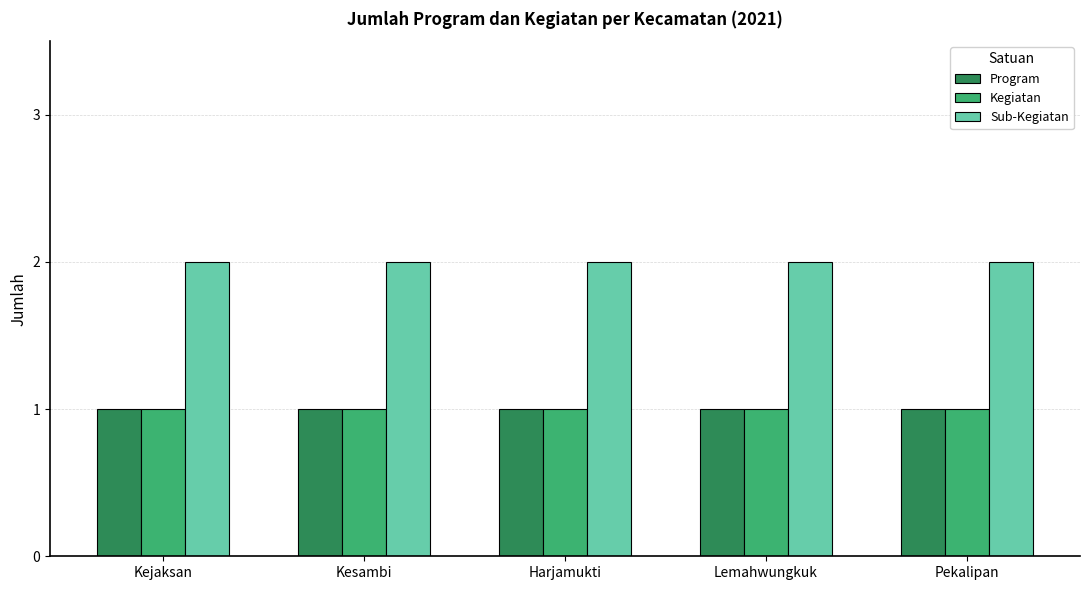

What is the total value across all series at Lemahwungkuk?

4